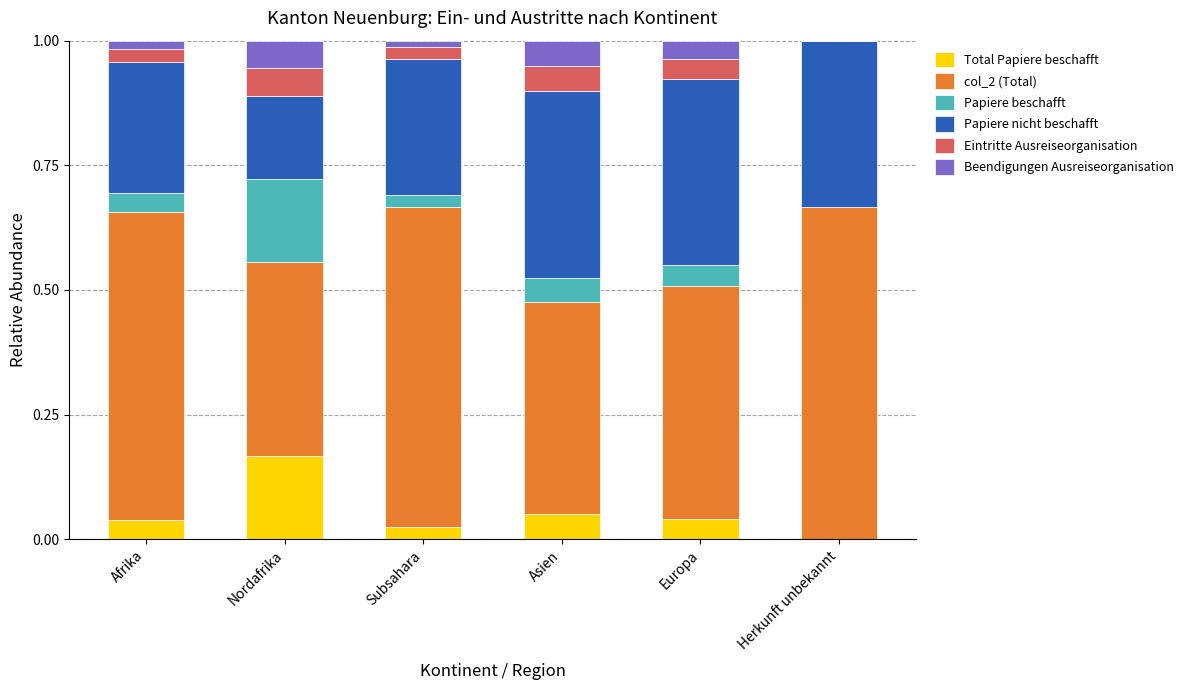

The value of col_2 (Total) at Nordafrika is 0.6. True or false?

False